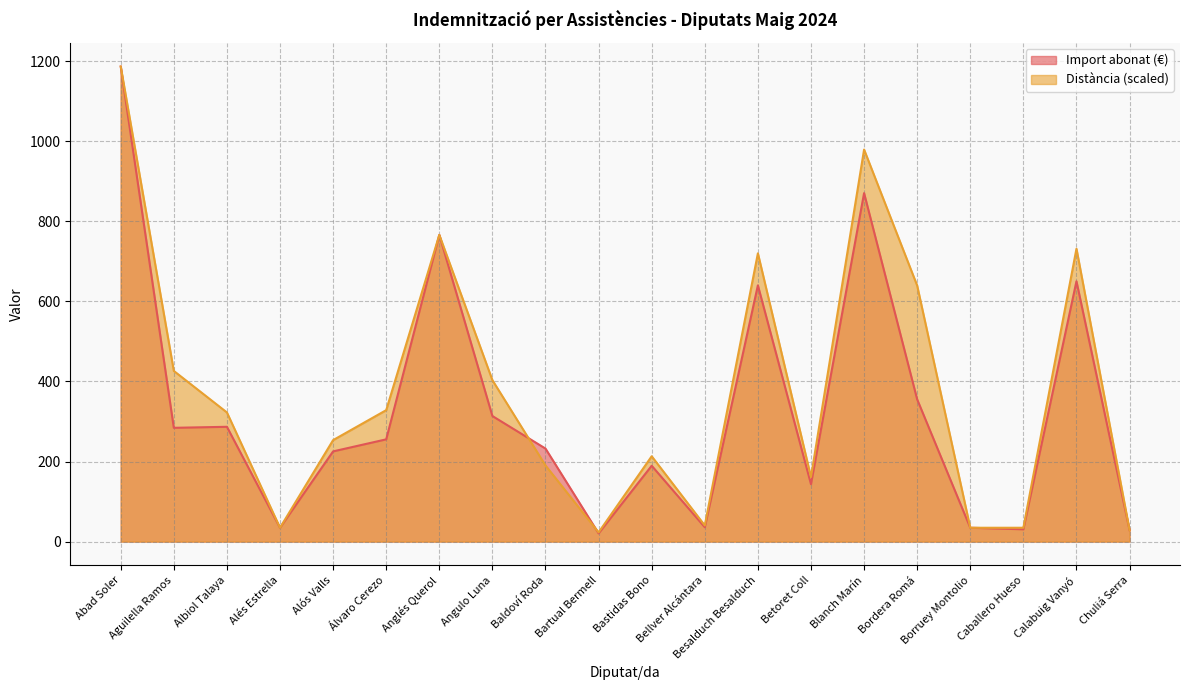

The value of Import abonat (€) at Bartual Bermell is 20.5. True or false?

True